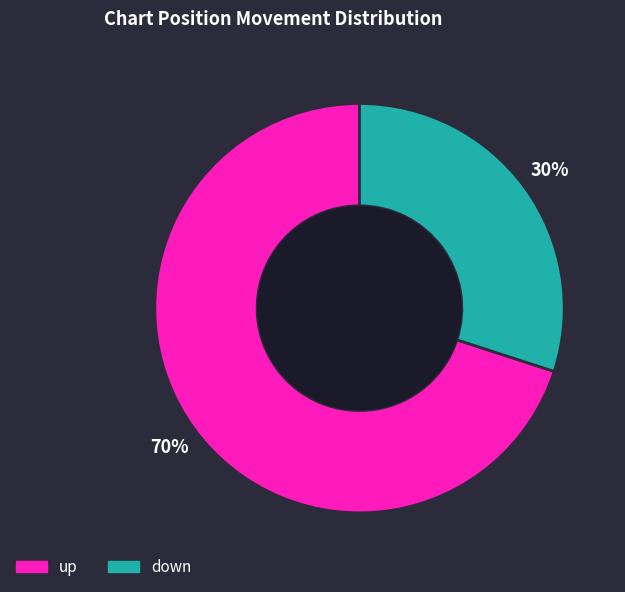

To the nearest percent, what is the average slice percentage?

50%